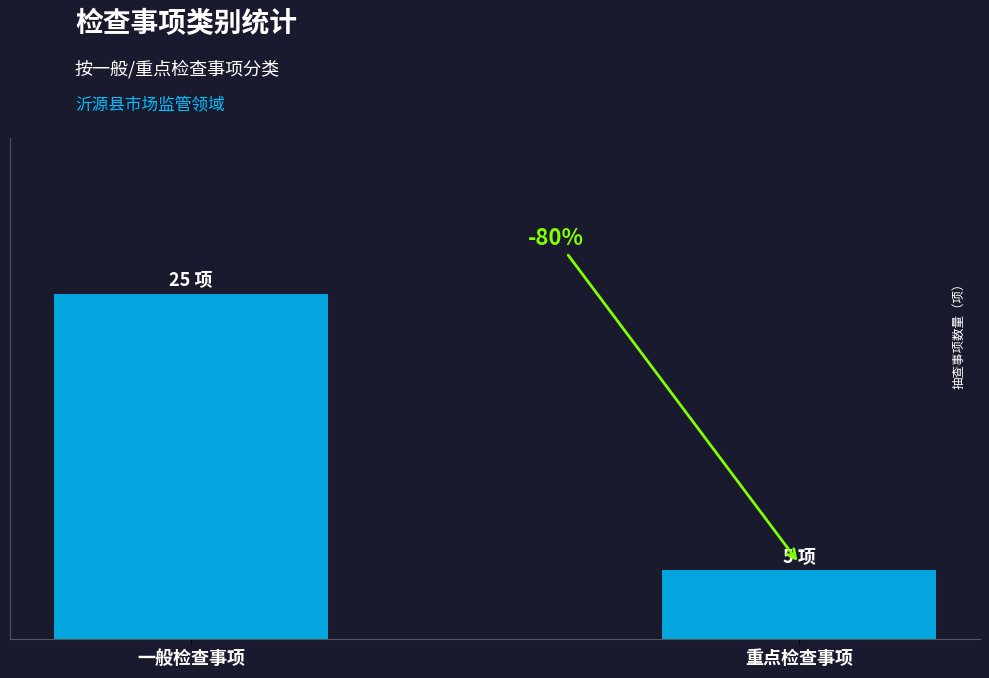

Rank the categories by value from lowest to highest.

重点检查事项, 一般检查事项